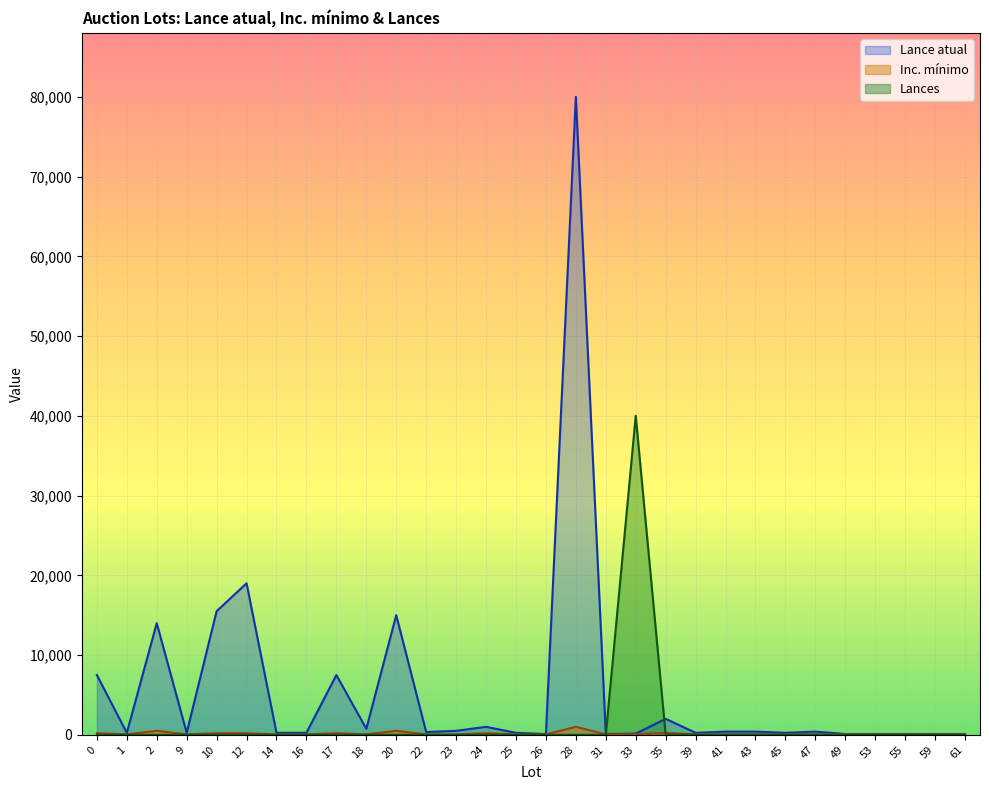

List the series in order of their peak value, lowest first.

Inc. mínimo, Lances, Lance atual